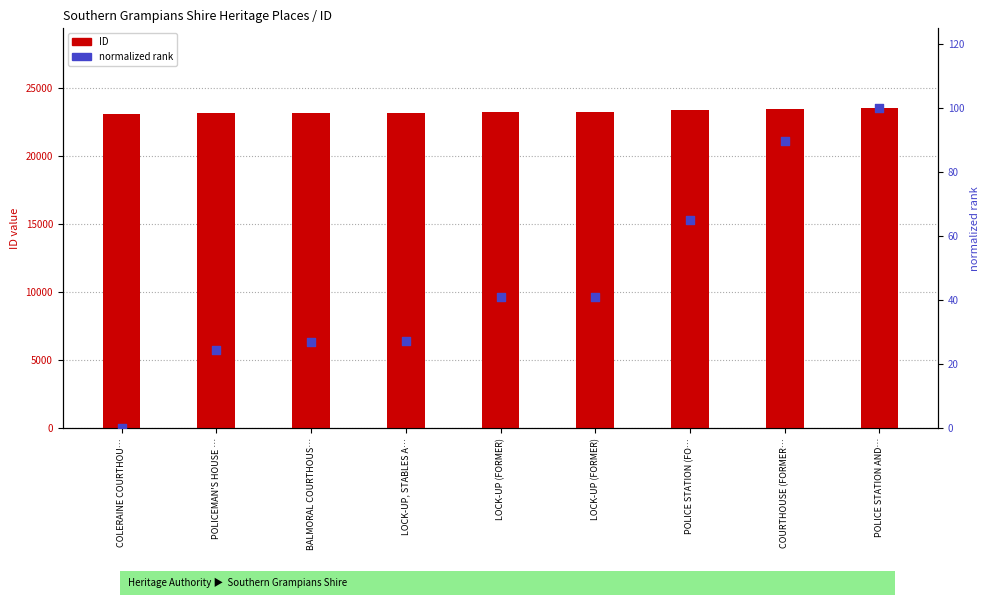

At how many categories does at least one series exceed 2434?

9